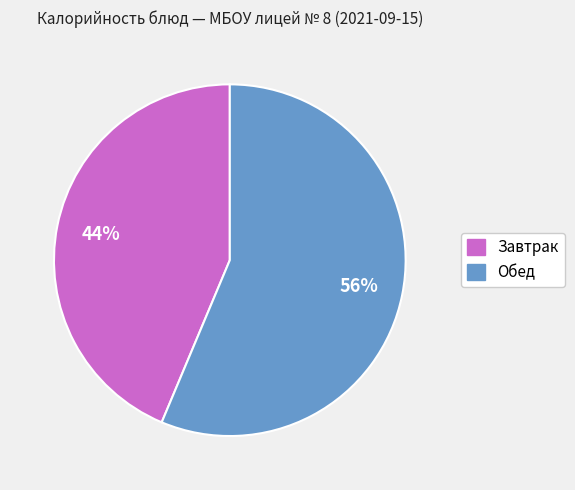

Is there any slice that represents more than half of the pie?

Yes